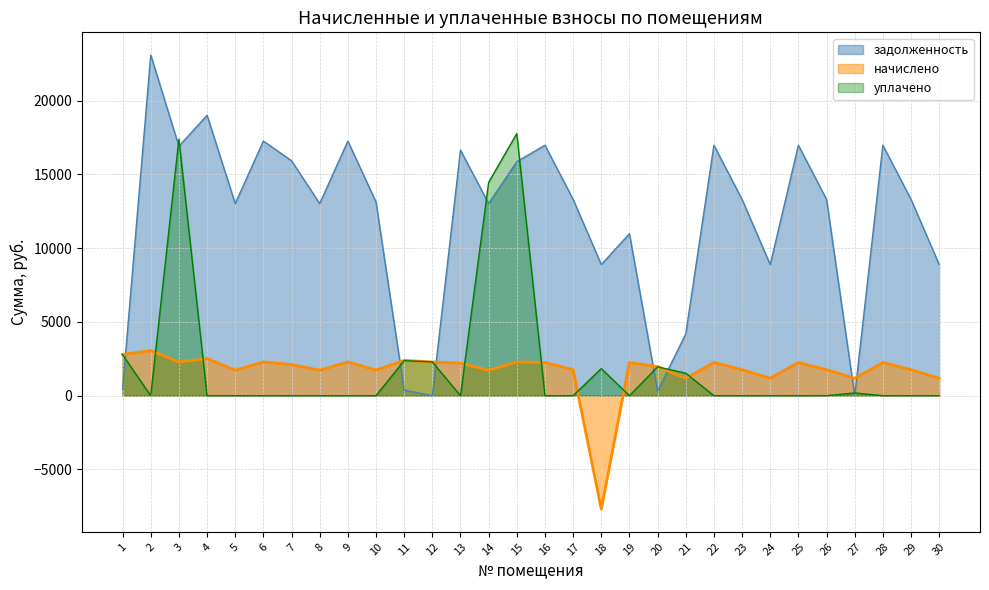

What is the total value across all series at 27?

1363.7